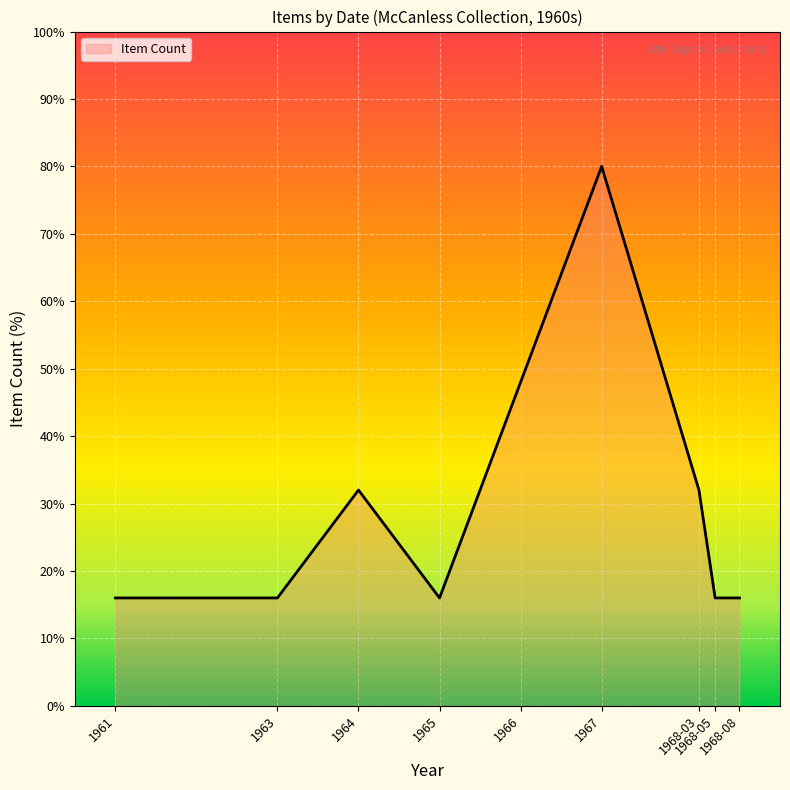

How many categories are shown in the chart?

9